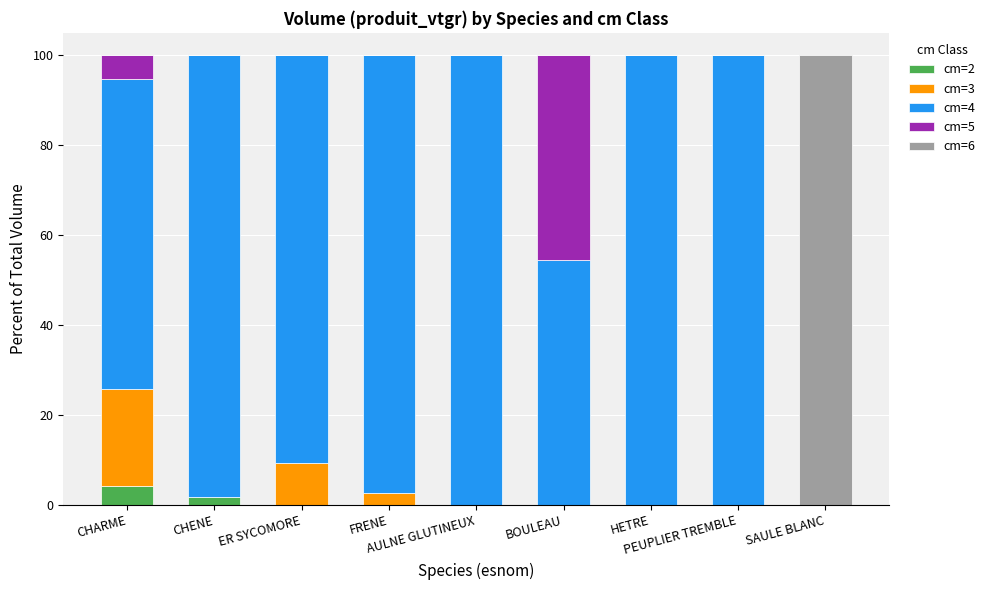

What is the highest value of the cm=2 series?

4.2